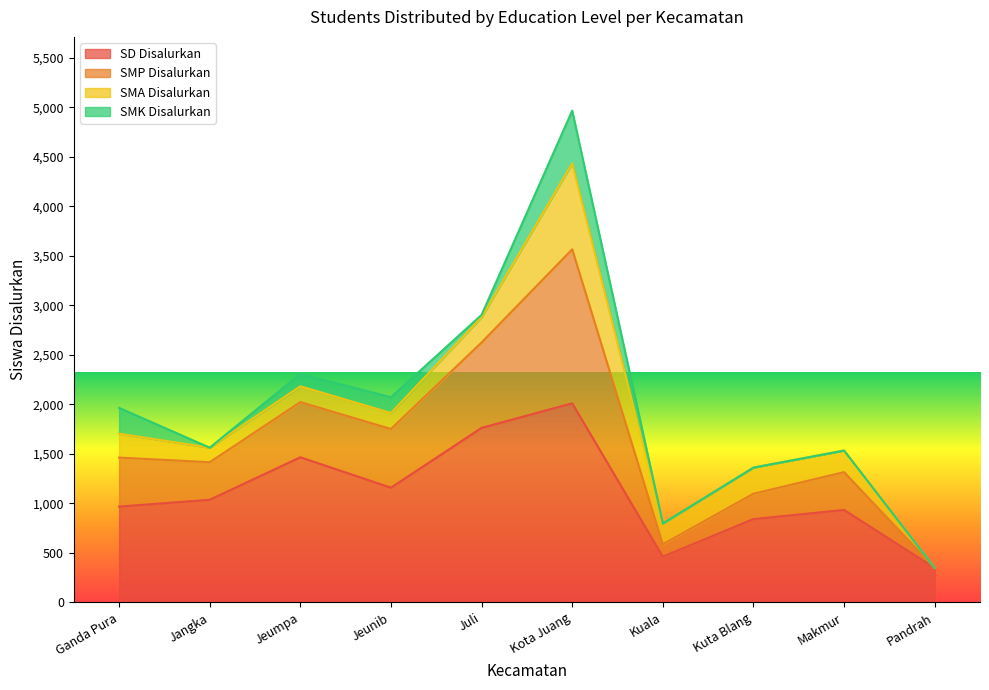

How many categories are shown in the chart?

10